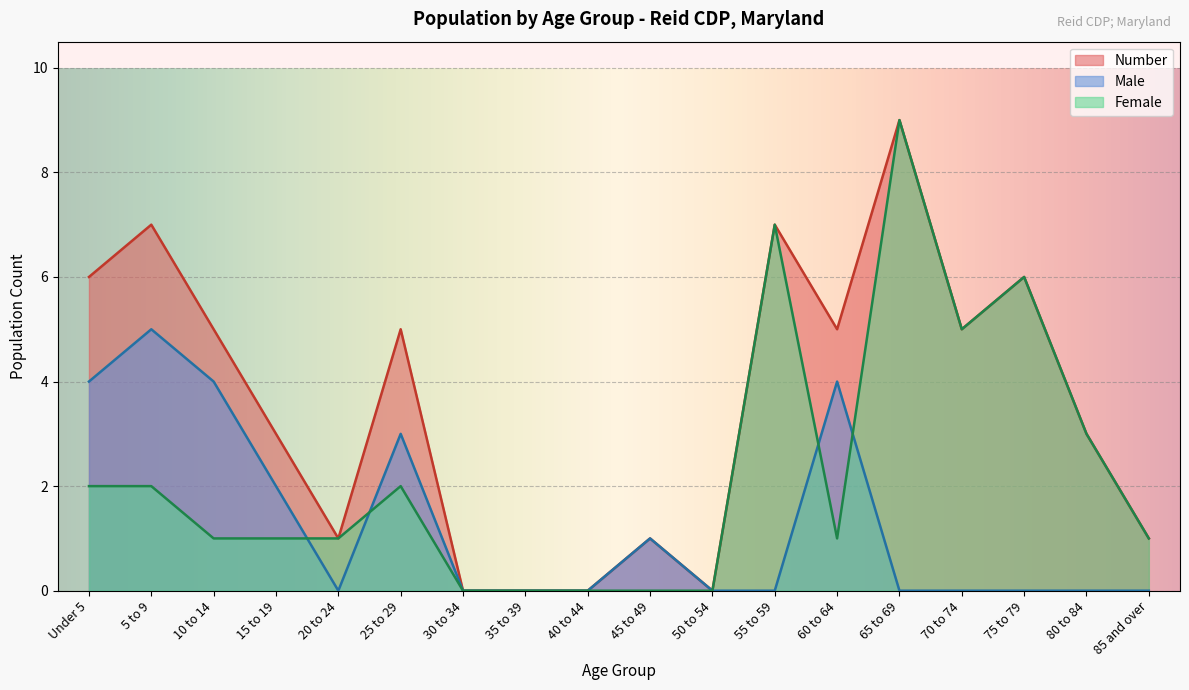

What is the label of the 11th point from the left?

50 to 54